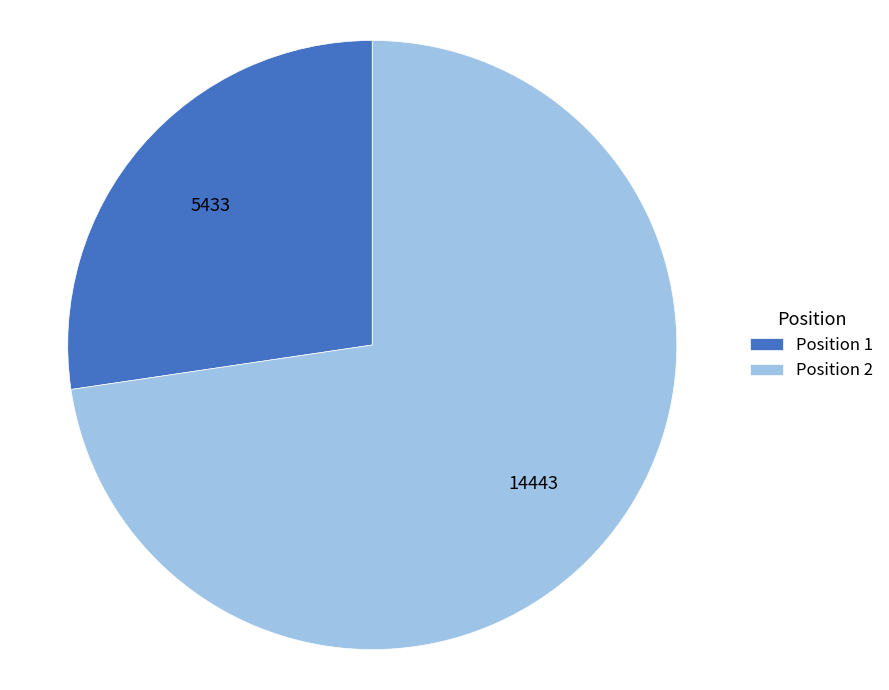

Does Position 2 account for over 50% of the chart?

Yes